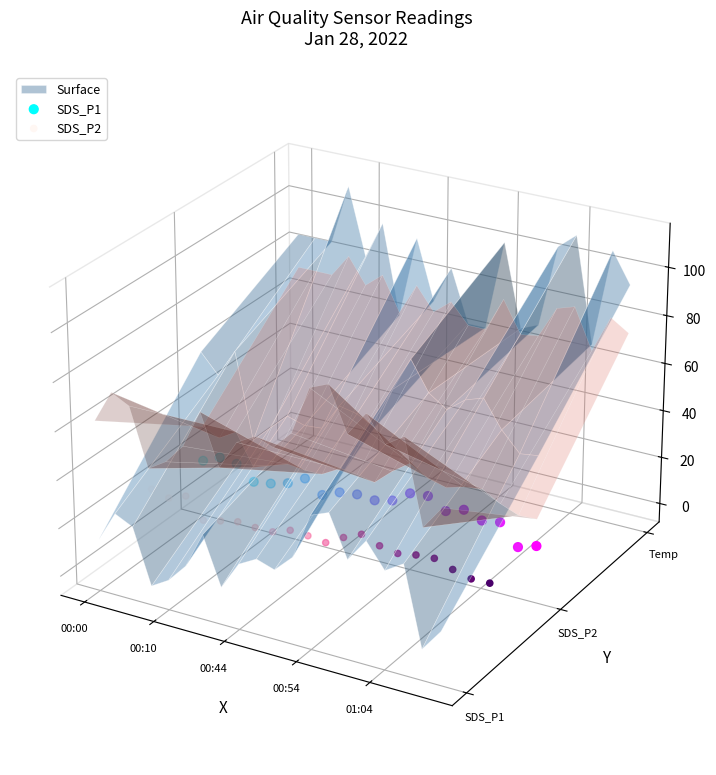

Which series has the widest spread of Y values?

SDS_P2